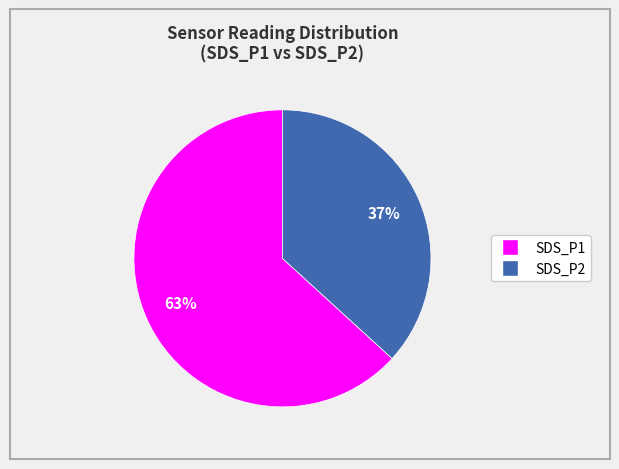

To the nearest percent, what is the combined percentage of SDS_P2 and SDS_P1?

100%